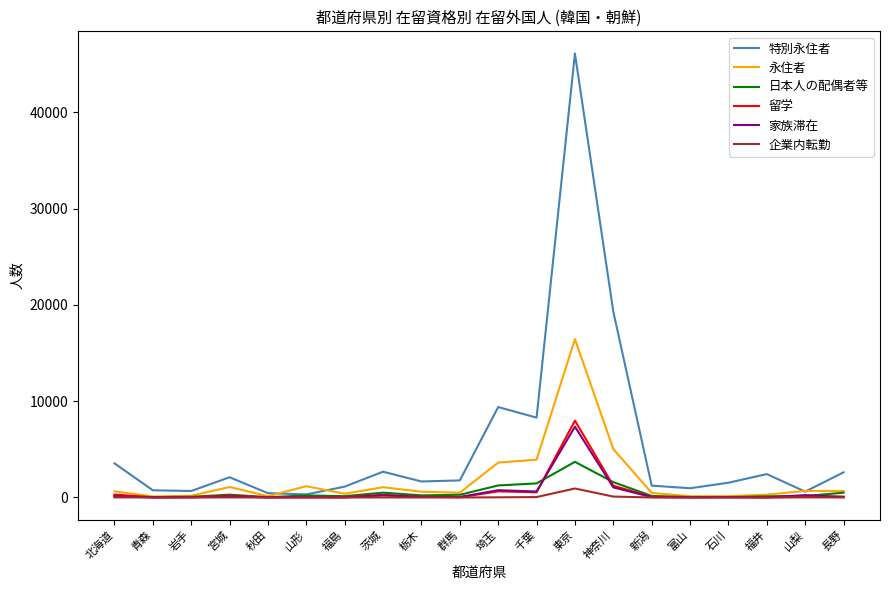

The 家族滞在 series shows 1050 at 神奈川. True or false?

True